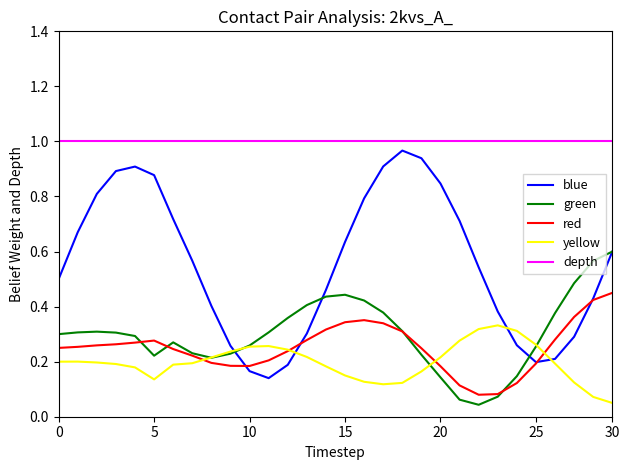

Does the chart display data point markers on the line(s)?

No